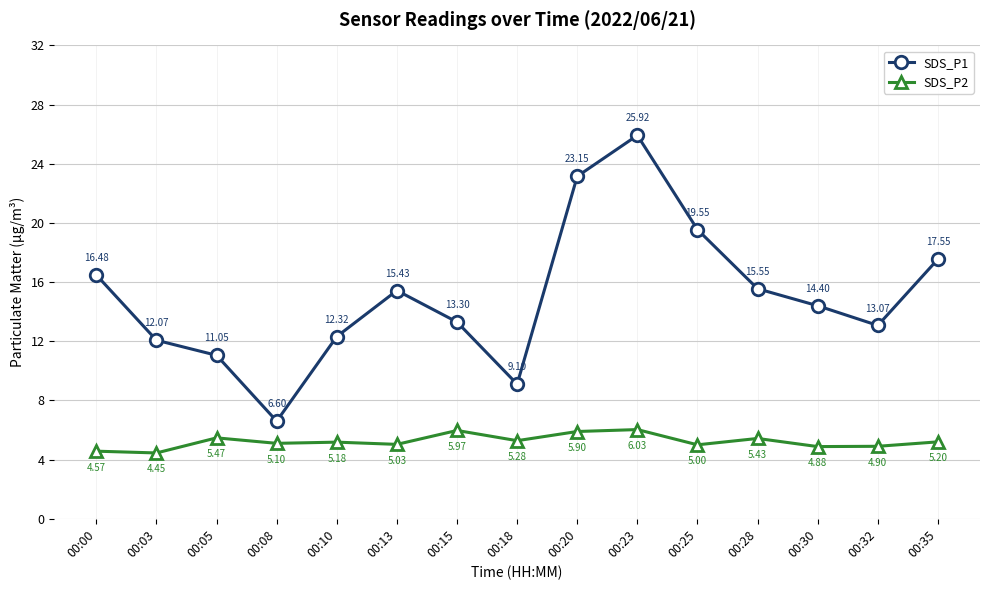

True or false: SDS_P2 has more than 1 points higher than both neighbors.

True